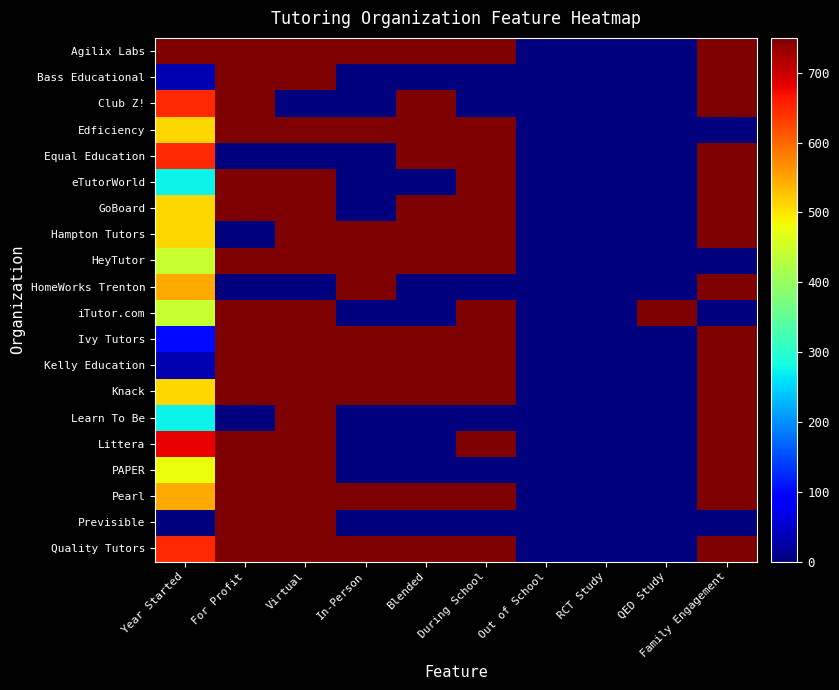

At how many categories does at least one series exceed 567?

8